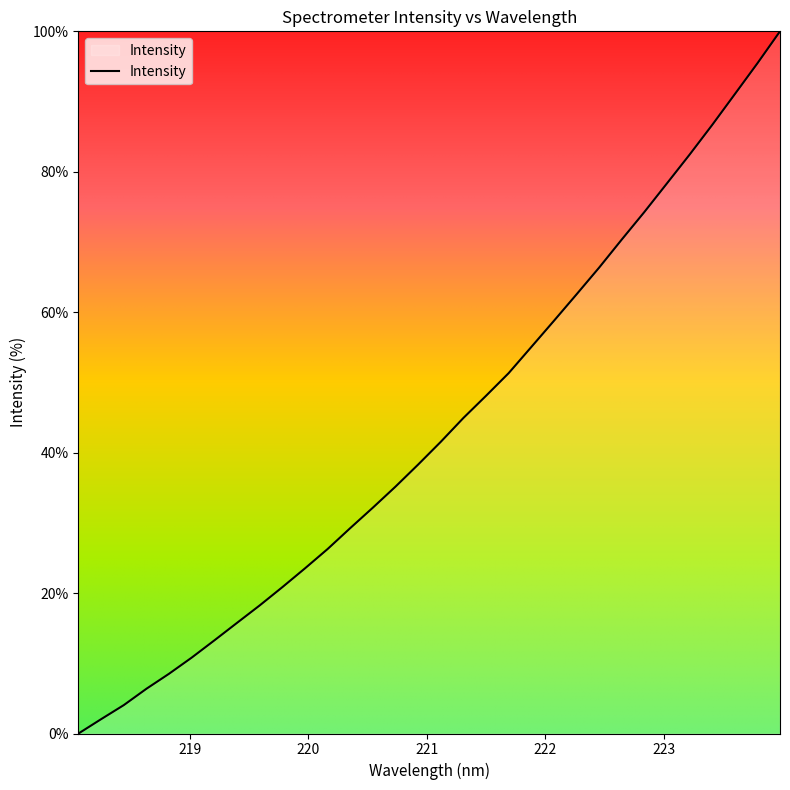

Reading left to right, transcribe all the data shown in this chart.

0.0	2.0	4.0	6.4	8.5	10.8	13.3	15.8	18.2	20.8	23.5	26.3	29.3	32.2	35.2	38.3	41.5	44.9	48.1	51.3	55.0	58.8	62.5	66.4	70.3	74.3	78.3	82.4	86.7	91.0	95.4	100.0